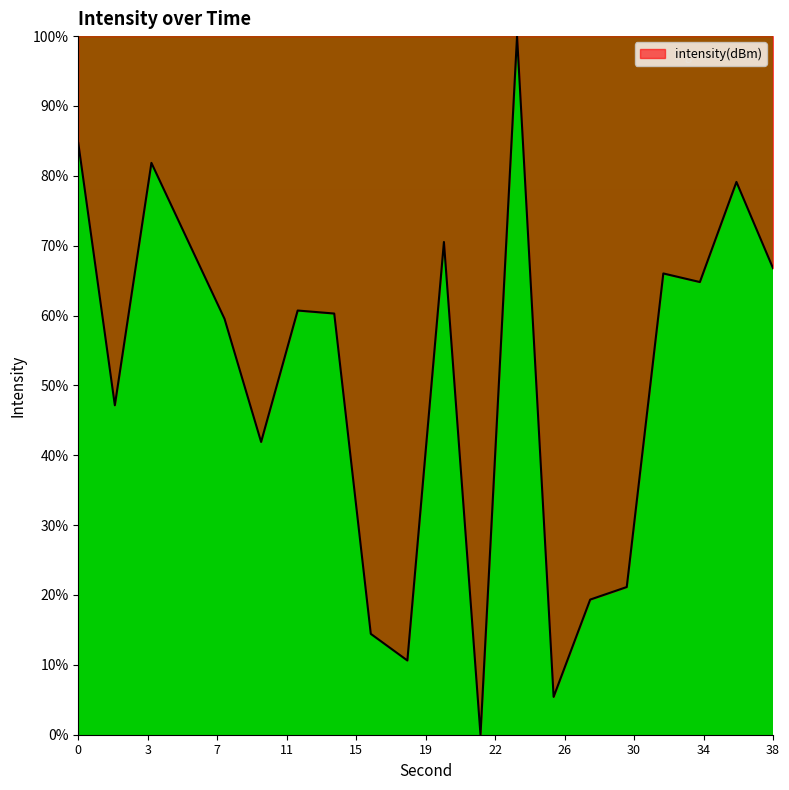

What is the maximum value shown in the chart?

100.0